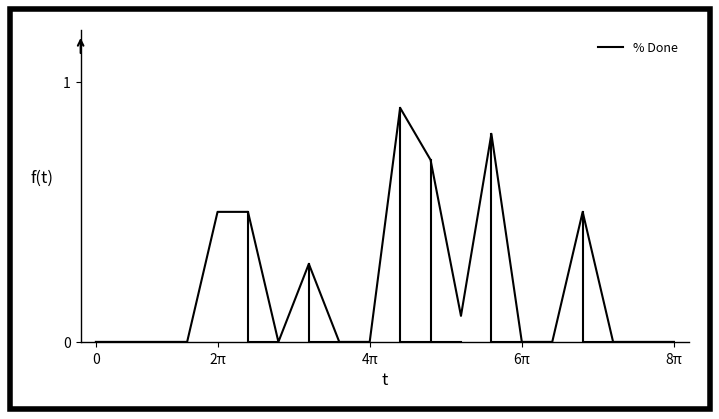

Does the chart display data point markers on the line(s)?

No